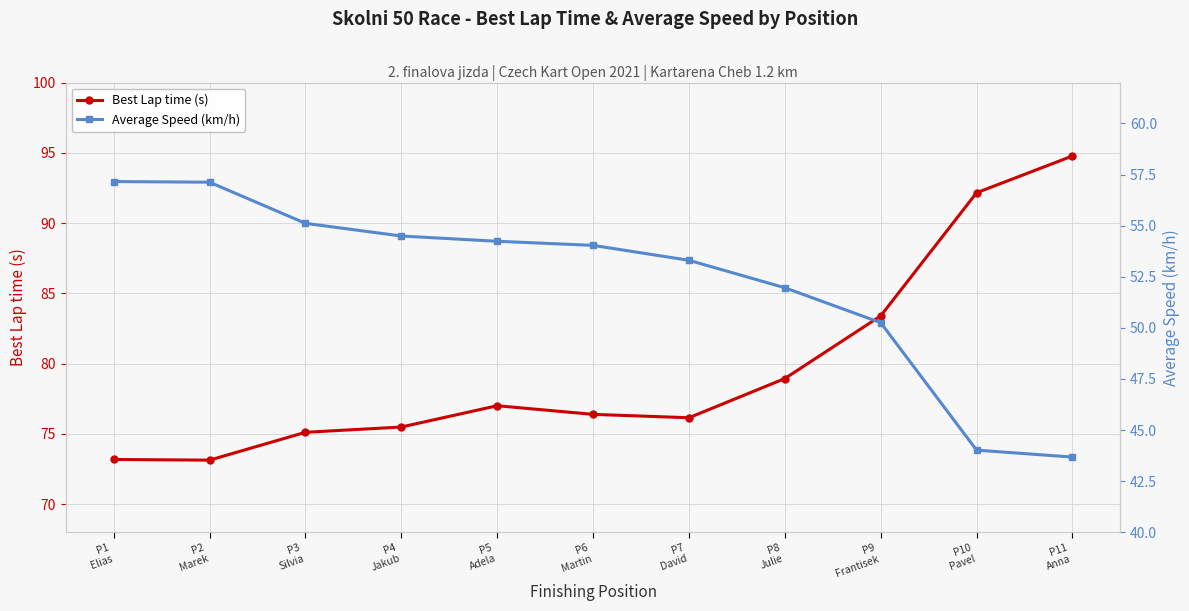

Which category has the lowest value across all series?

P11
Anna